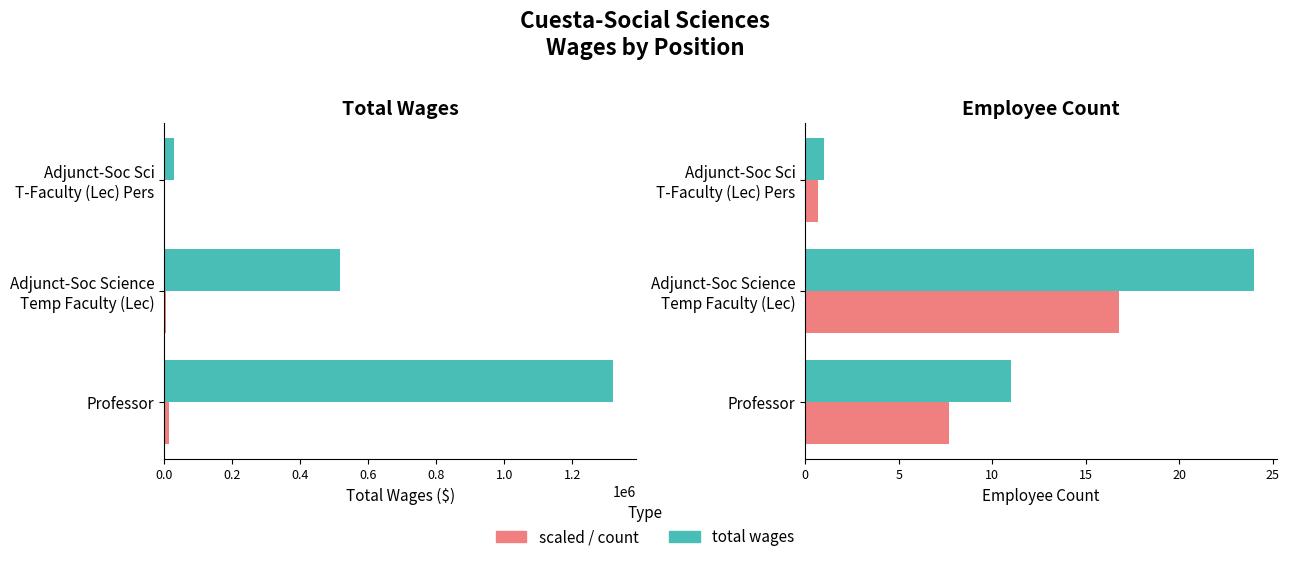

What is the value of the Count (soft) bar at the 1st from the left?

11.0